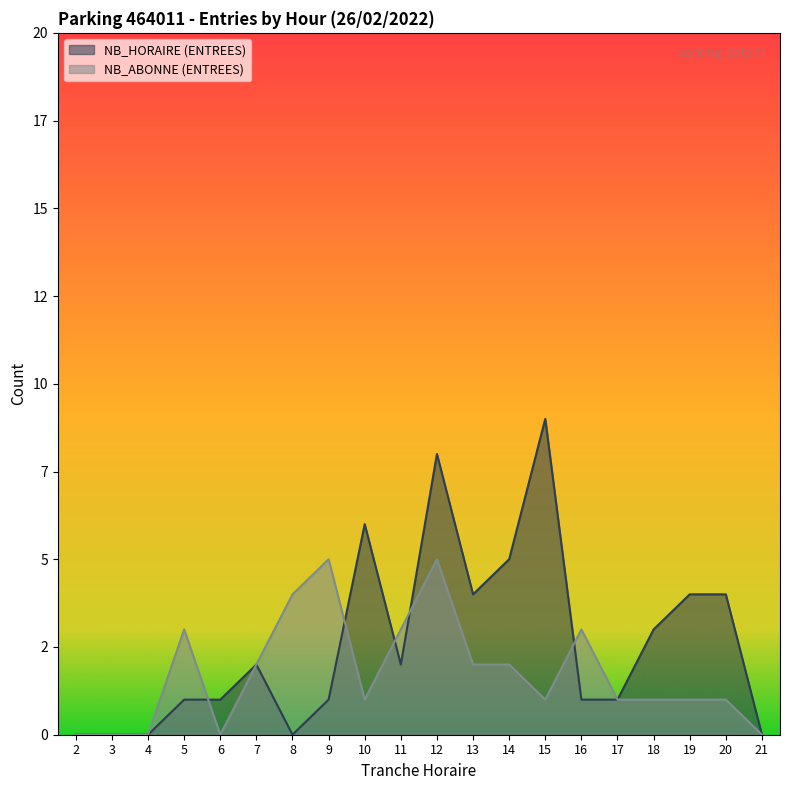

What is the maximum value for NB_HORAIRE (ENTREES)?

9